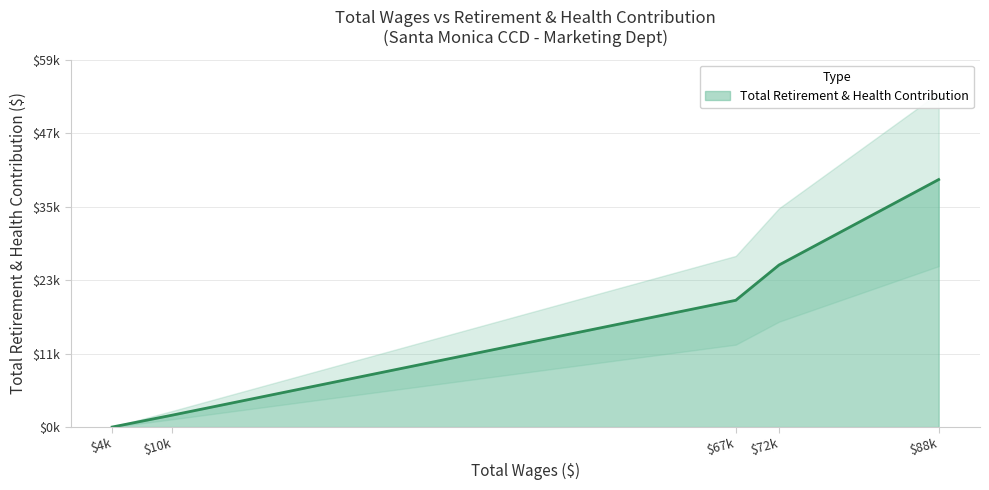

How many data points does each series have?

5